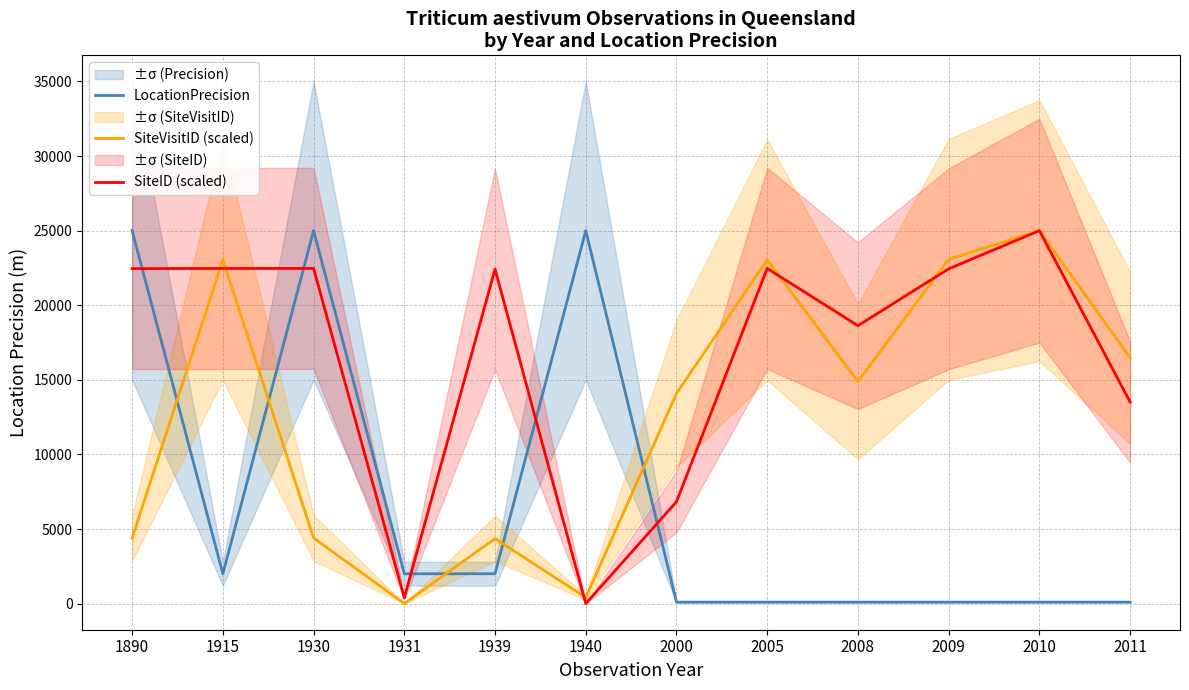

At which label does LocationPrecision reach its minimum?

2000